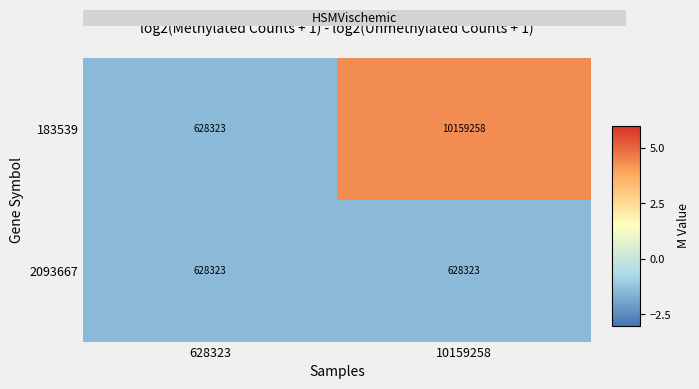

Rank the series by their average value, from lowest to highest.

2093667, 183539